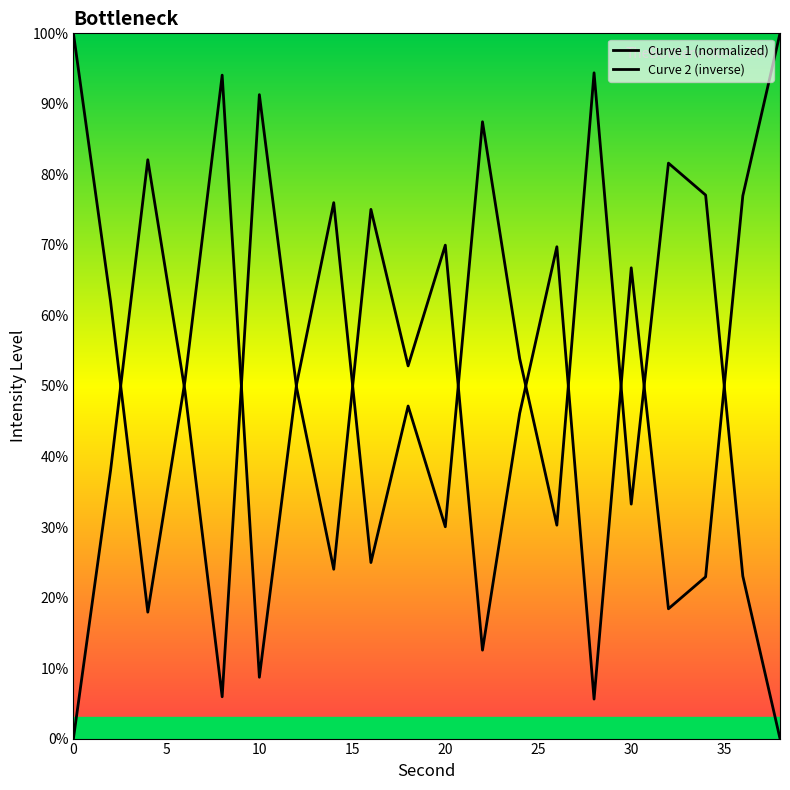

True or false: the data has more than 2 interior local peaks.

True